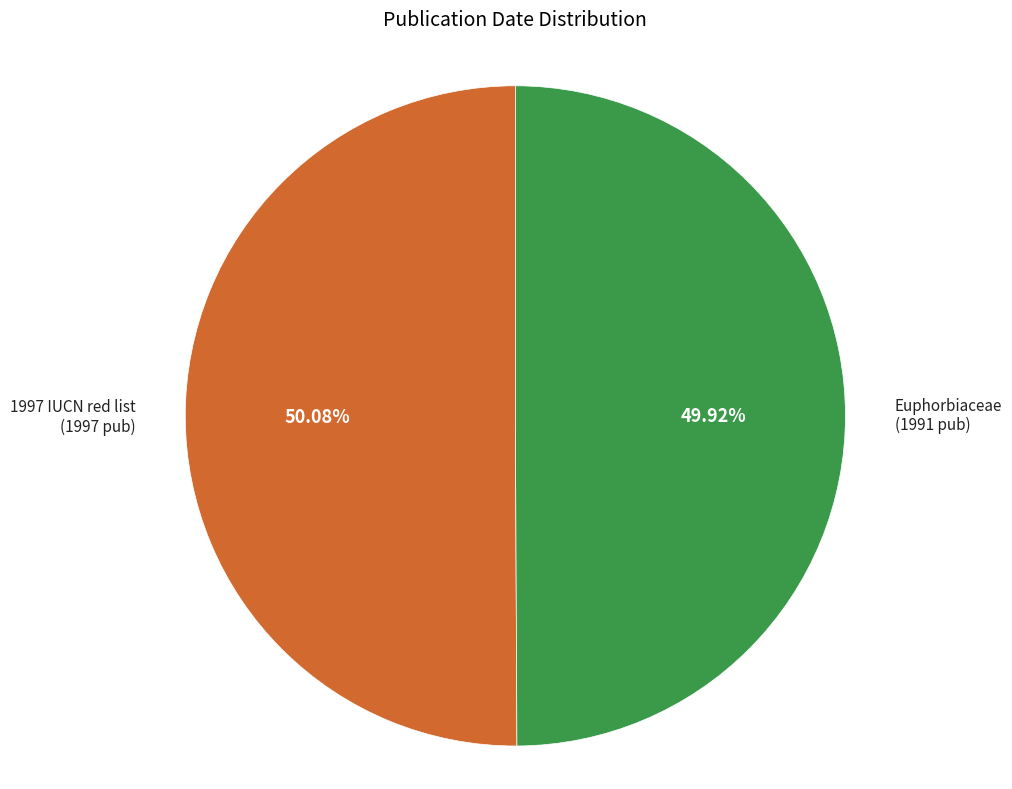

How many segments does this pie chart have?

2